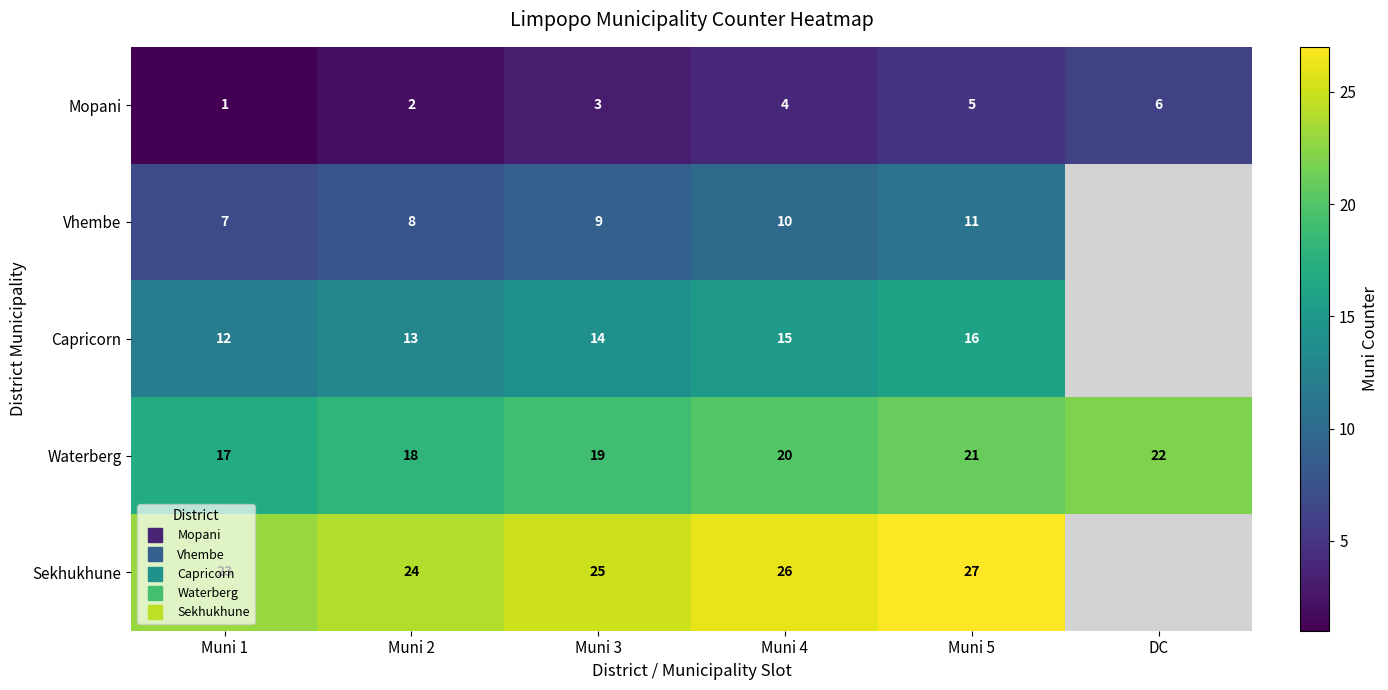

How many categories are shown in the chart?

6